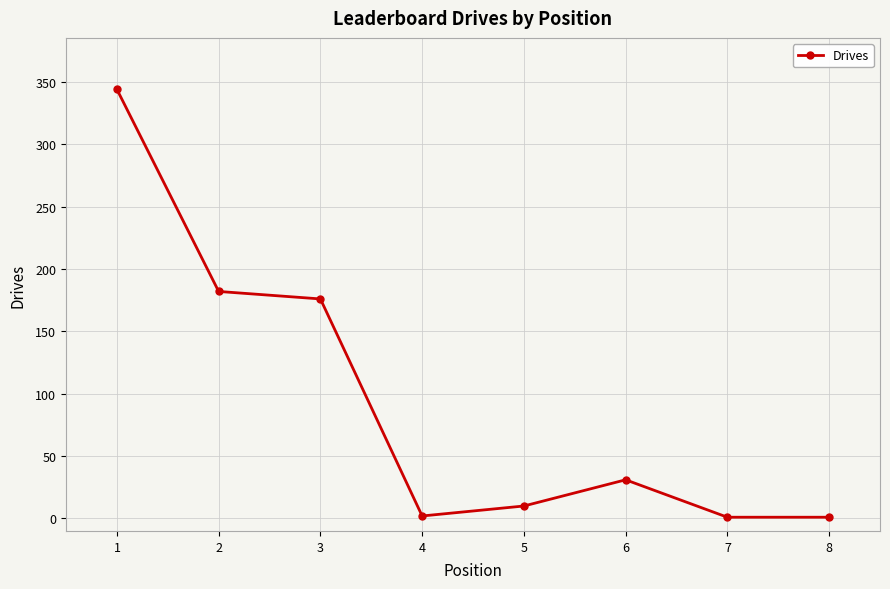

True or false: the data shows 10 at 5.

True